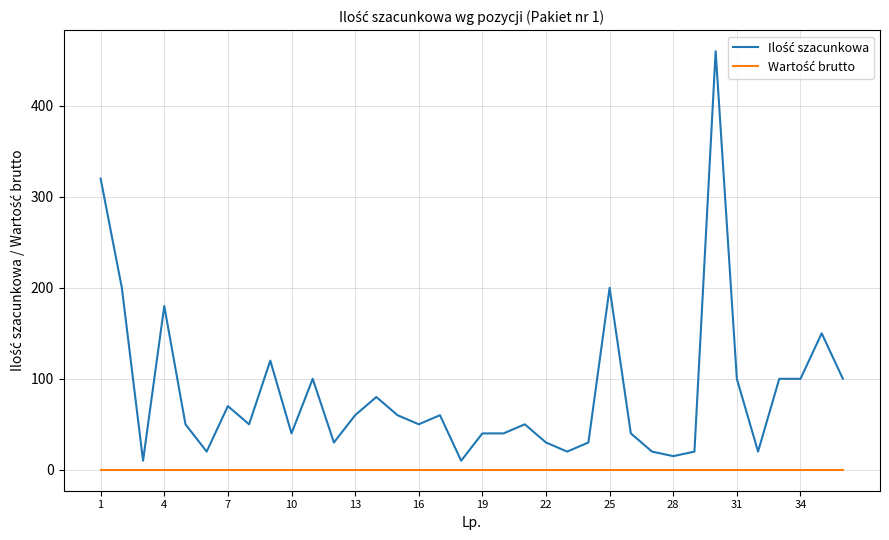

What is the greatest value displayed?

460